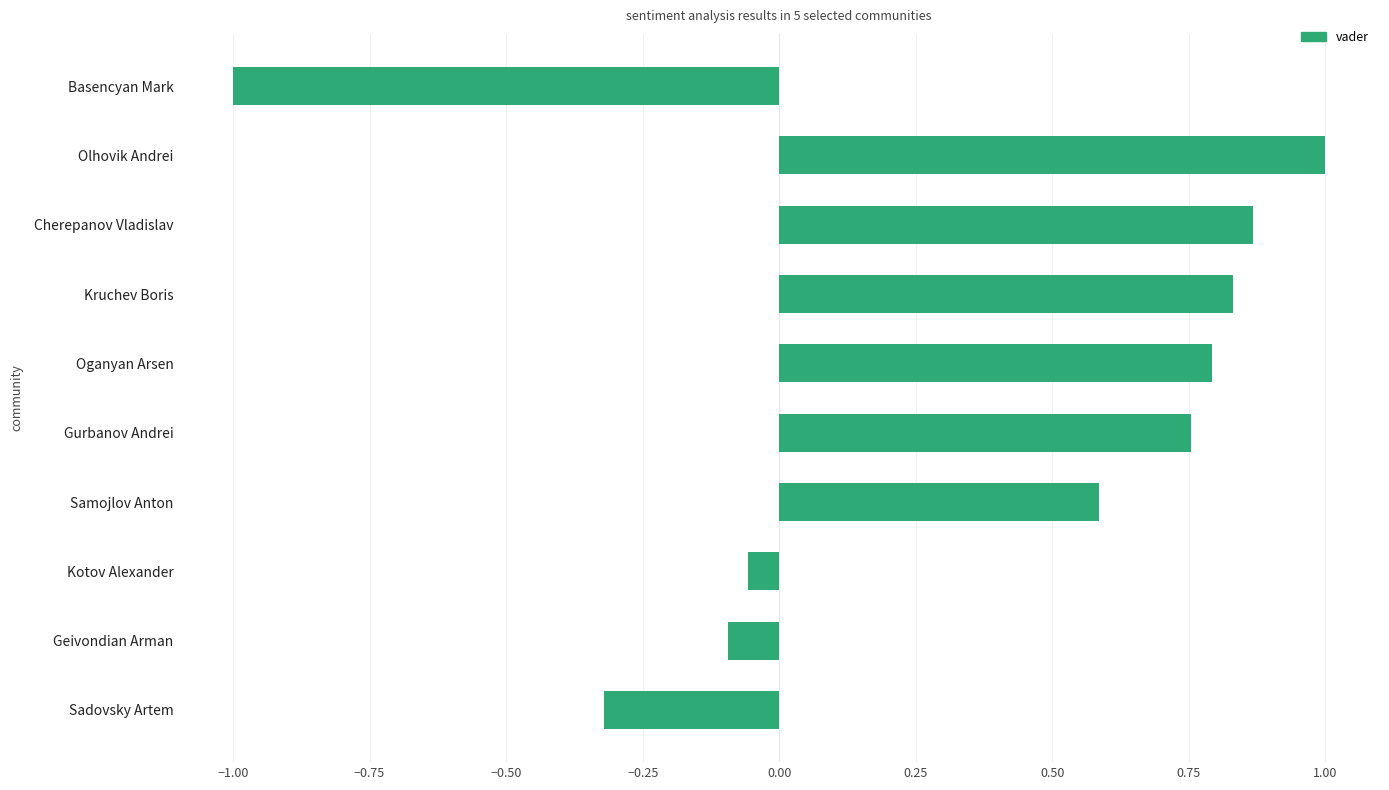

Between Gurbanov Andrei and Geivondian Arman, which is larger?

Gurbanov Andrei